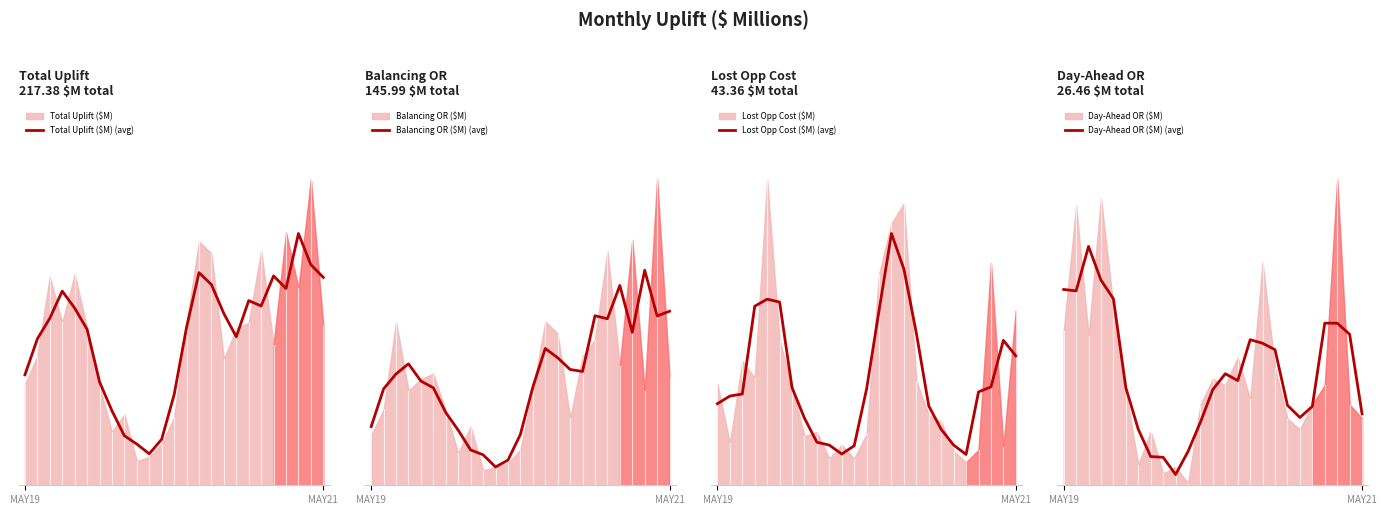

True or false: Lost Opp Cost ($M) (avg) has a value of 1.5 at 2.

True